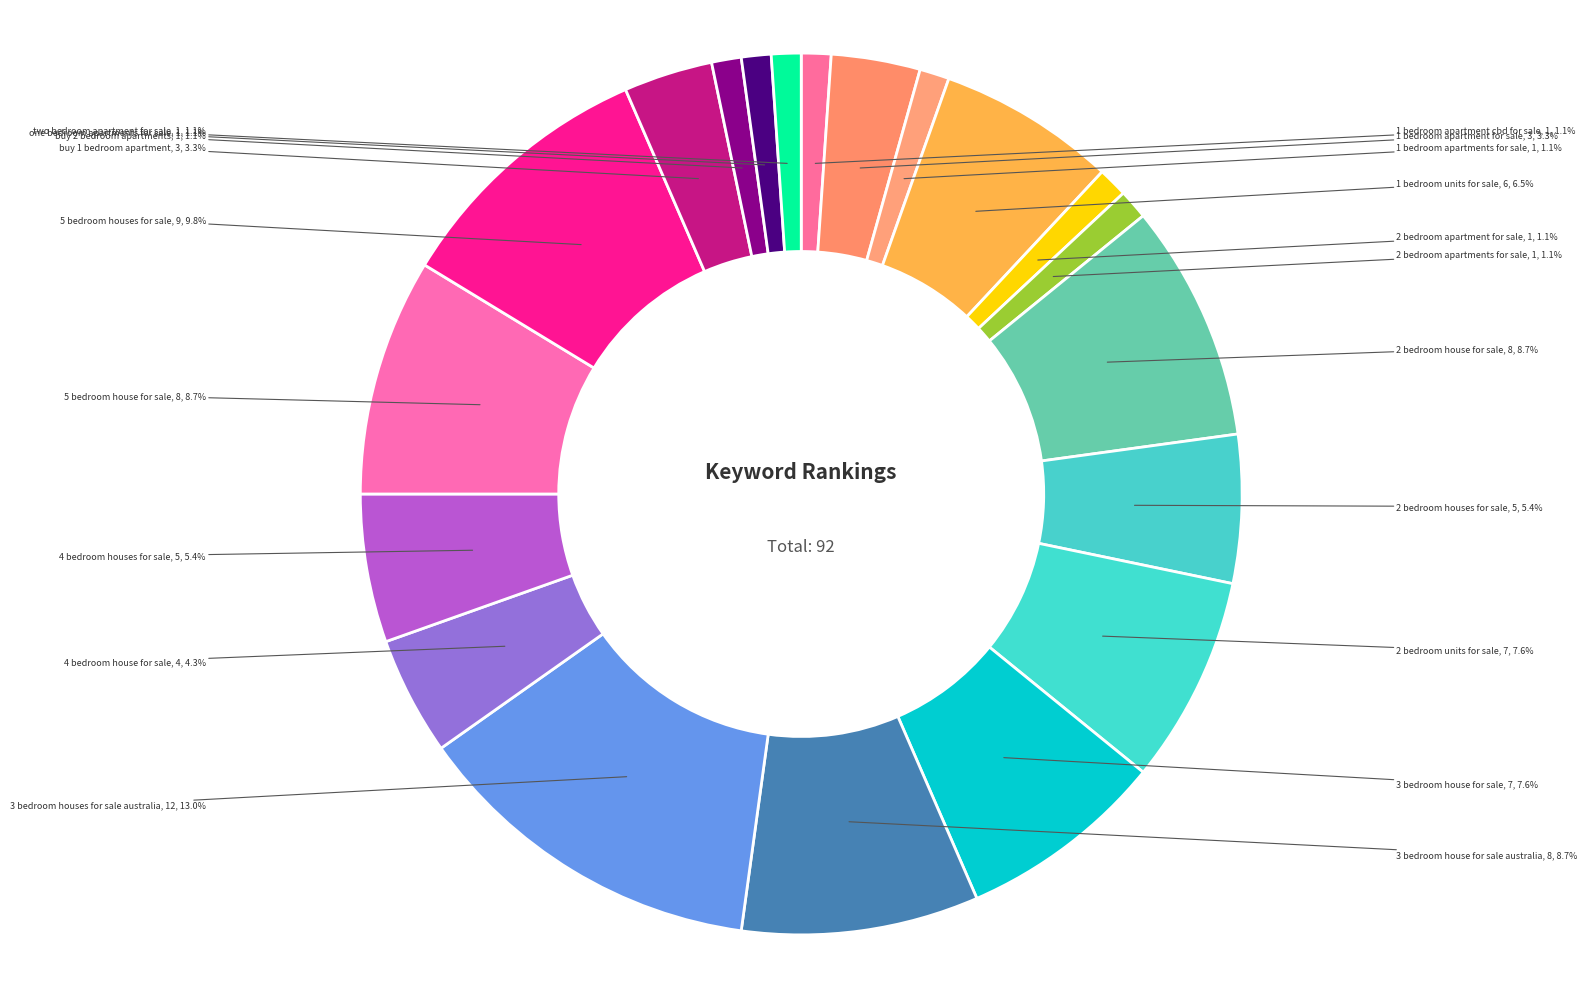

Does buy 2 bedroom apartments account for over 50% of the chart?

No